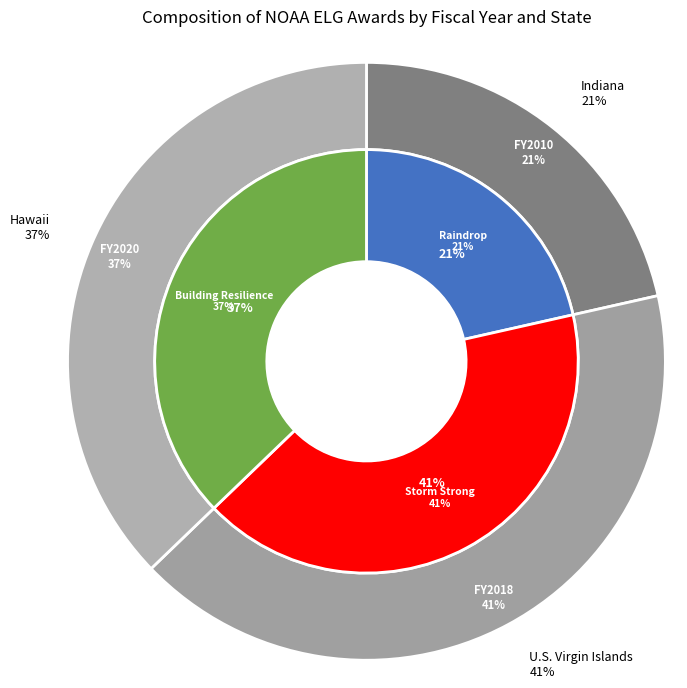

Combined, do Raindrop: An Innovative Educational Tool and U.S. Virgin Islands Storm Strong Program account for over 50%?

Yes